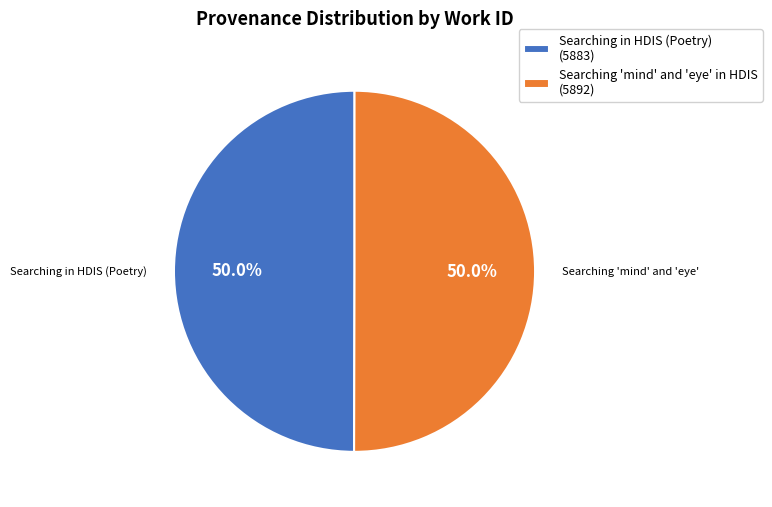

Is the sum of Searching 'mind' and 'eye' in HDIS (5892) and Searching in HDIS (Poetry) (5883) greater than half?

Yes